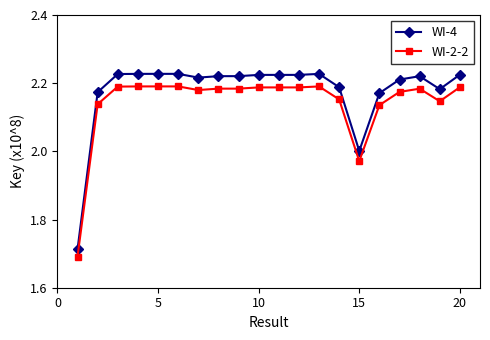

What is the difference between the maximum and minimum values in the WI-4 series?

0.5